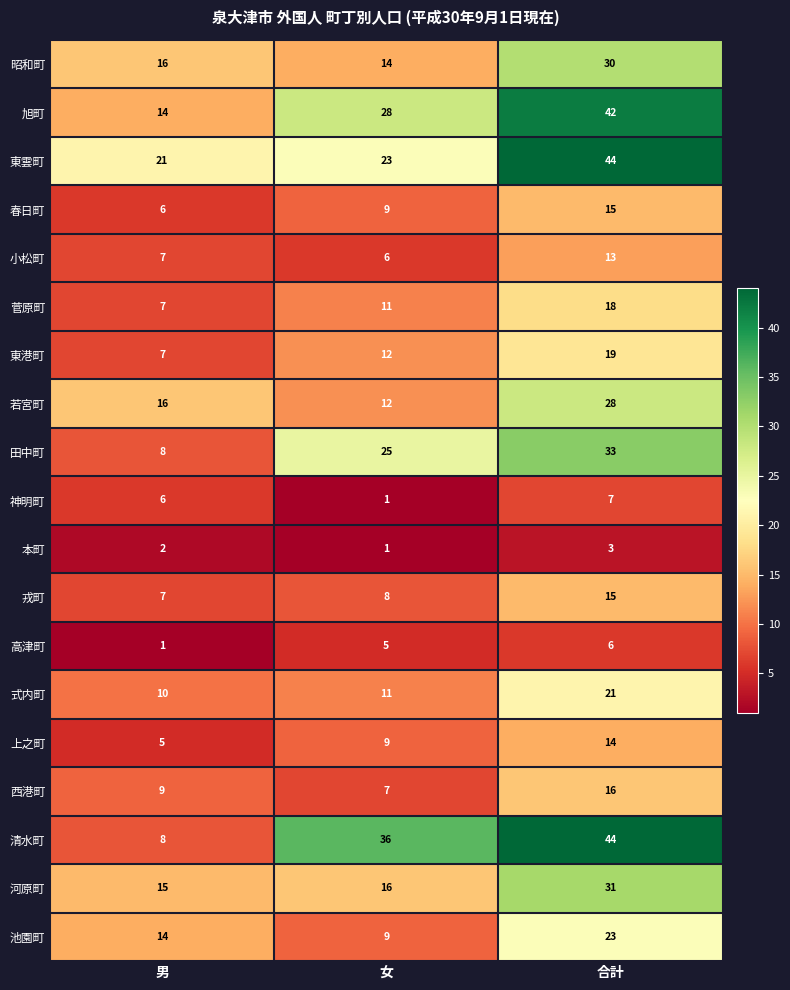

At which category is the sum across all series the highest?

合計